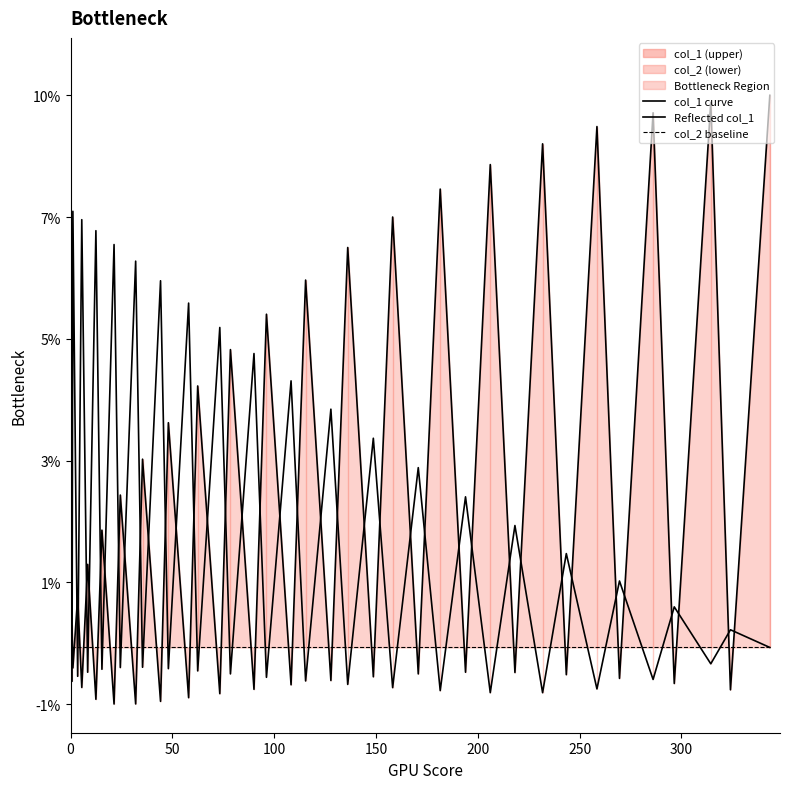

What is the maximum value shown in the chart?

0.1